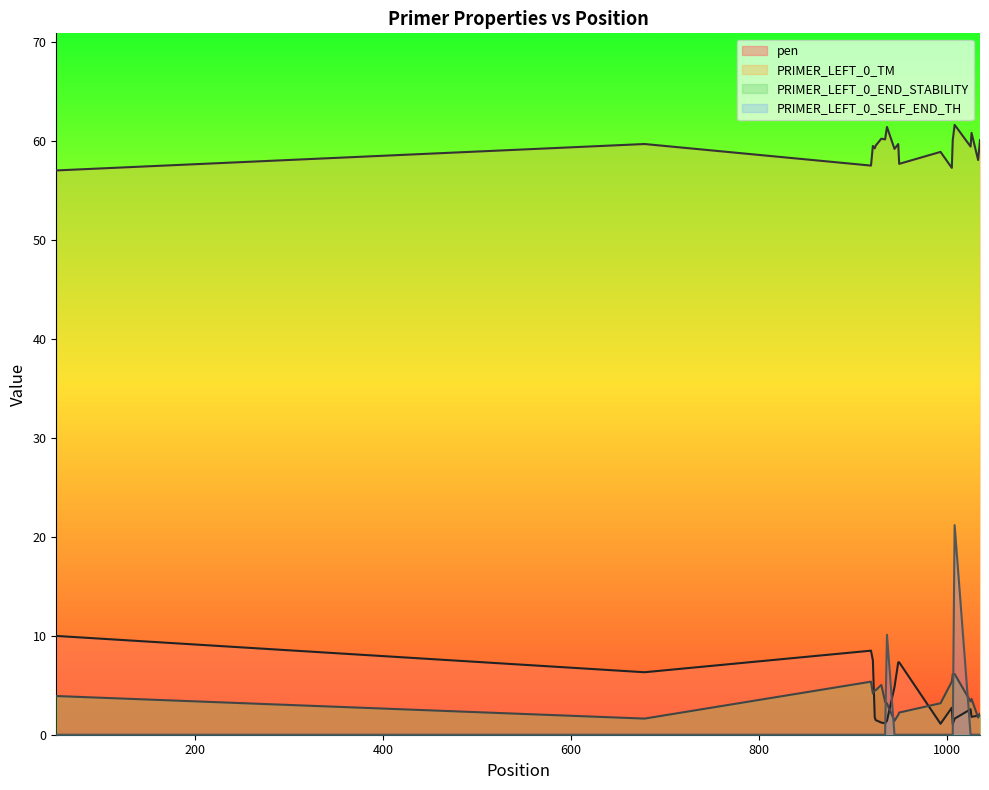

What is the value of the PRIMER_LEFT_0_END_STABILITY point at the 11th from the left?

2.0